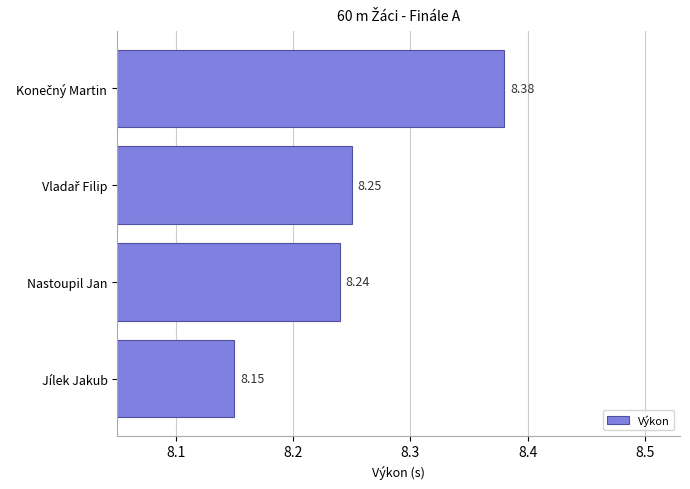

Which label corresponds to the smallest value in the chart?

Jílek Jakub